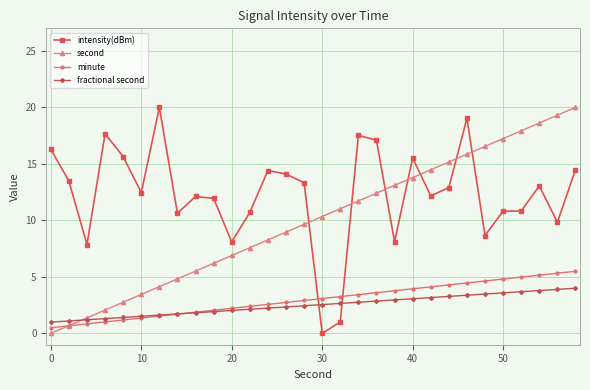

Is this an area chart (filled region under the line)?

No